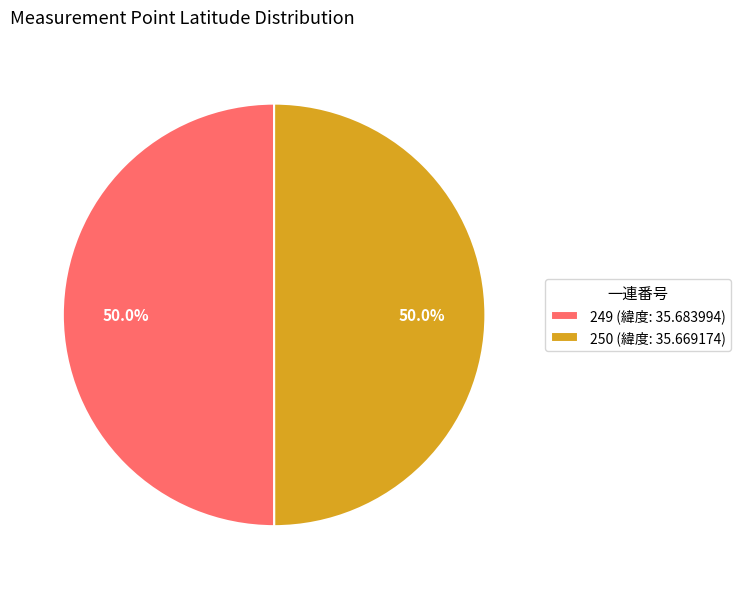

How many slices are in this pie chart?

2